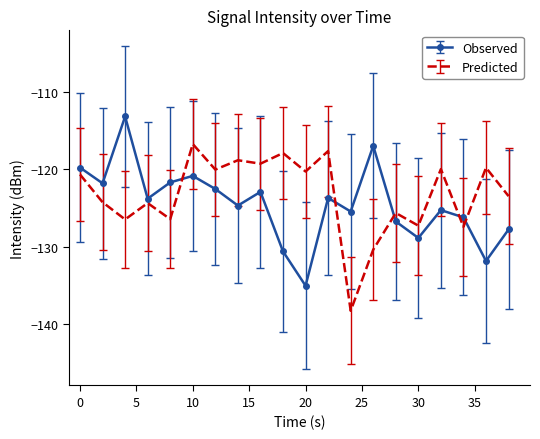

What is the maximum value shown in the chart?

-113.2